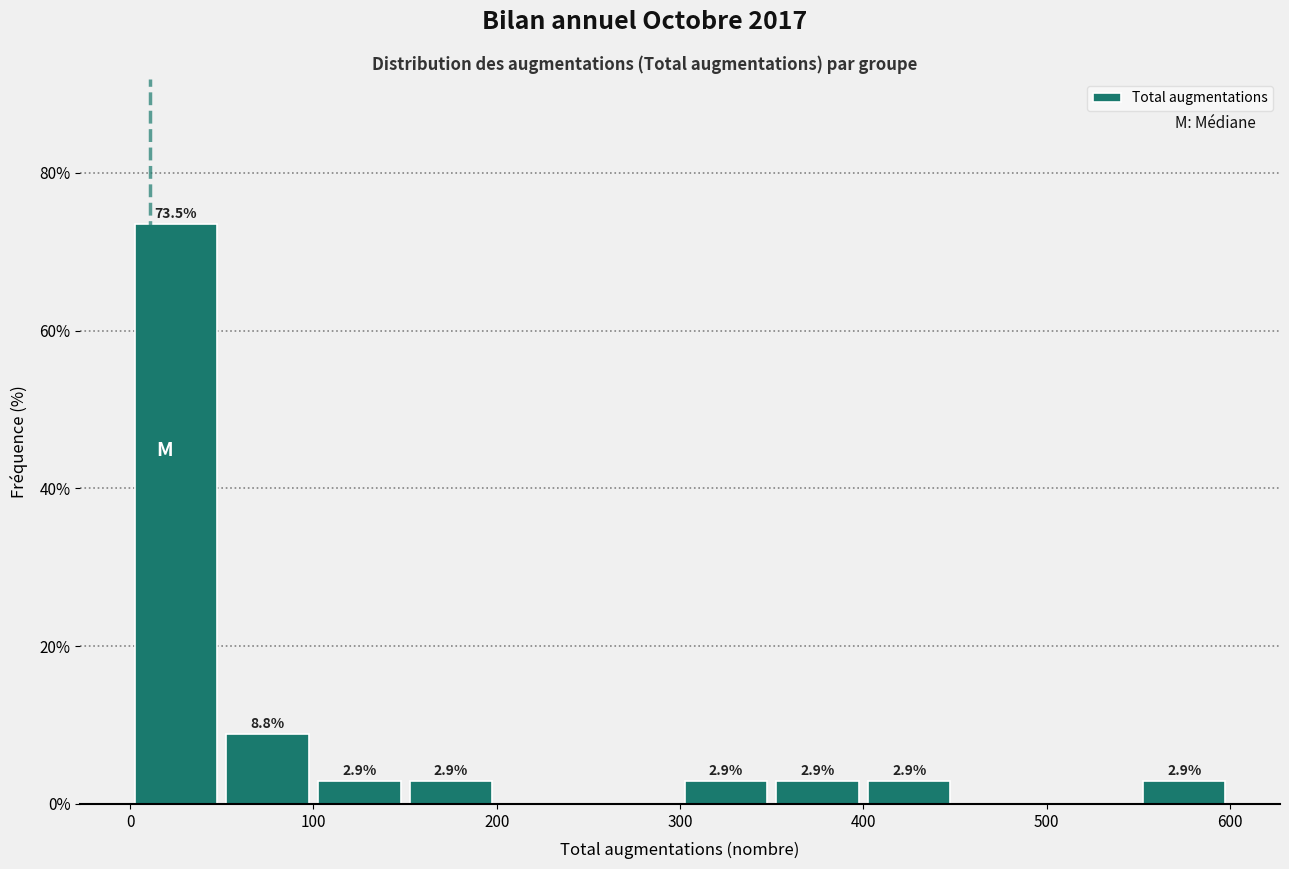

Over which range of the x-axis is the bar tallest?

0 to 50